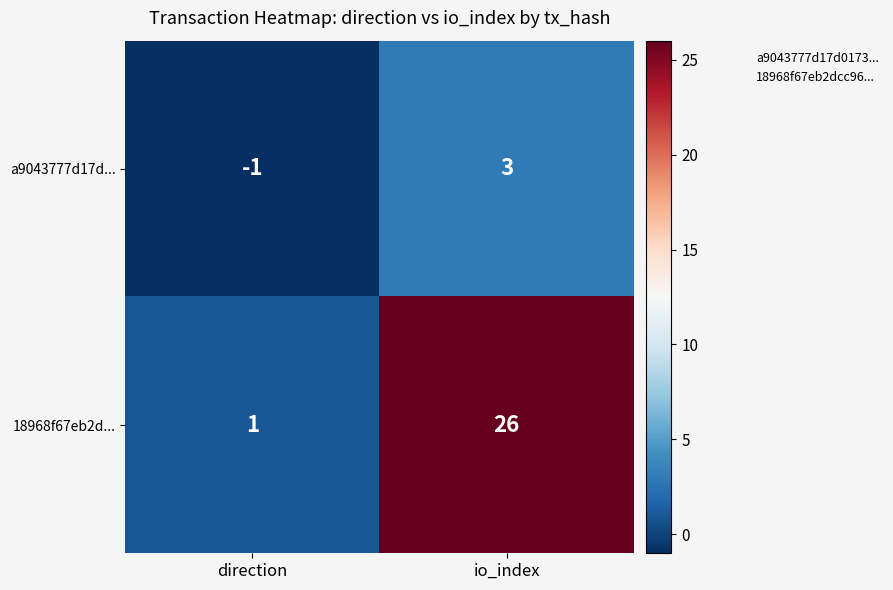

What is the greatest value displayed?

26